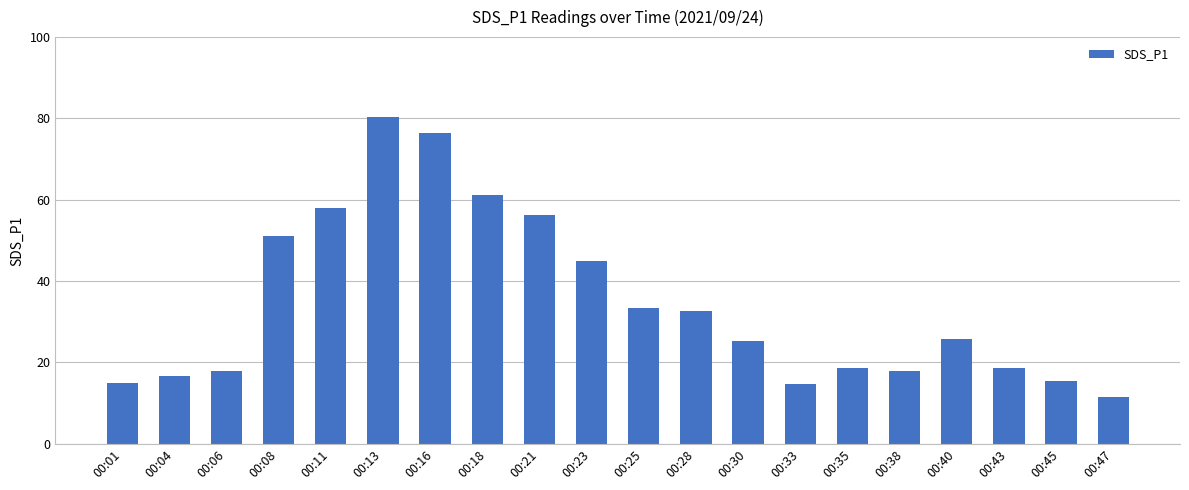

Which category has the lowest value across all series?

00:47